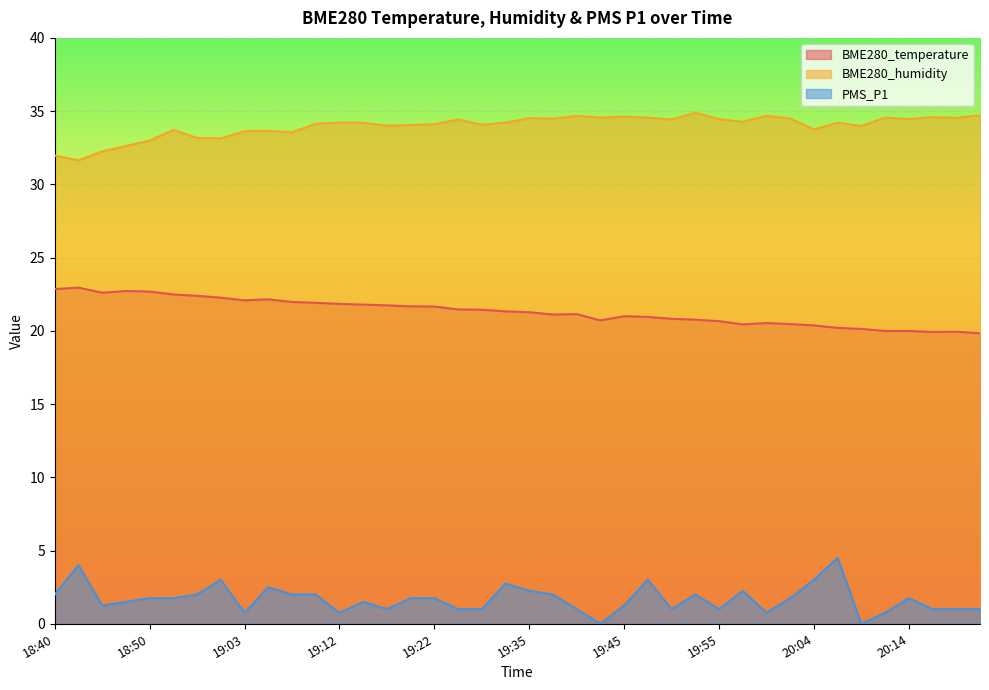

Rank the series by their maximum value, from lowest to highest.

PMS_P1, BME280_temperature, BME280_humidity